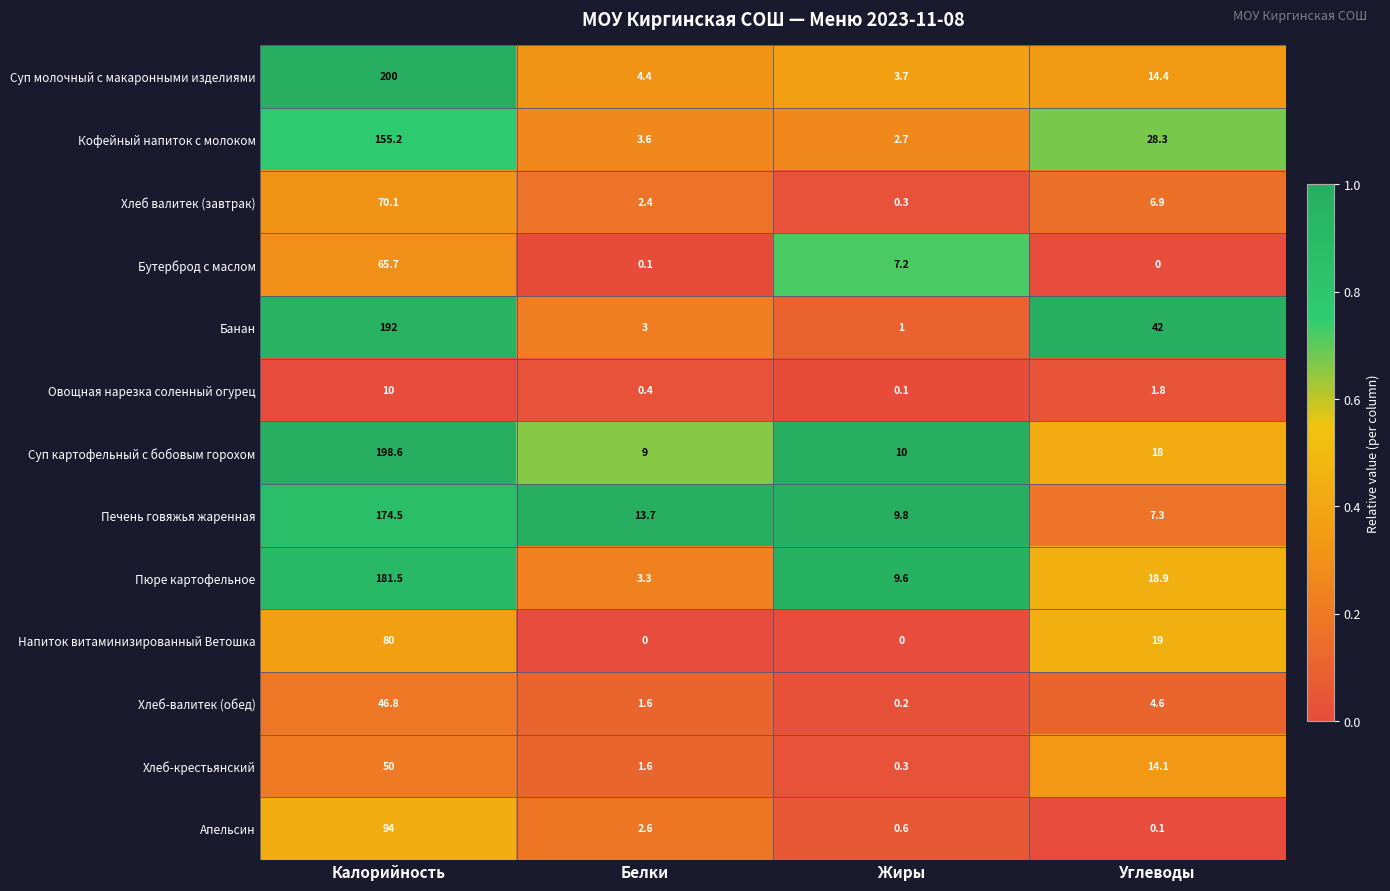

What is the spread (max minus min) of values at Углеводы?

42.0